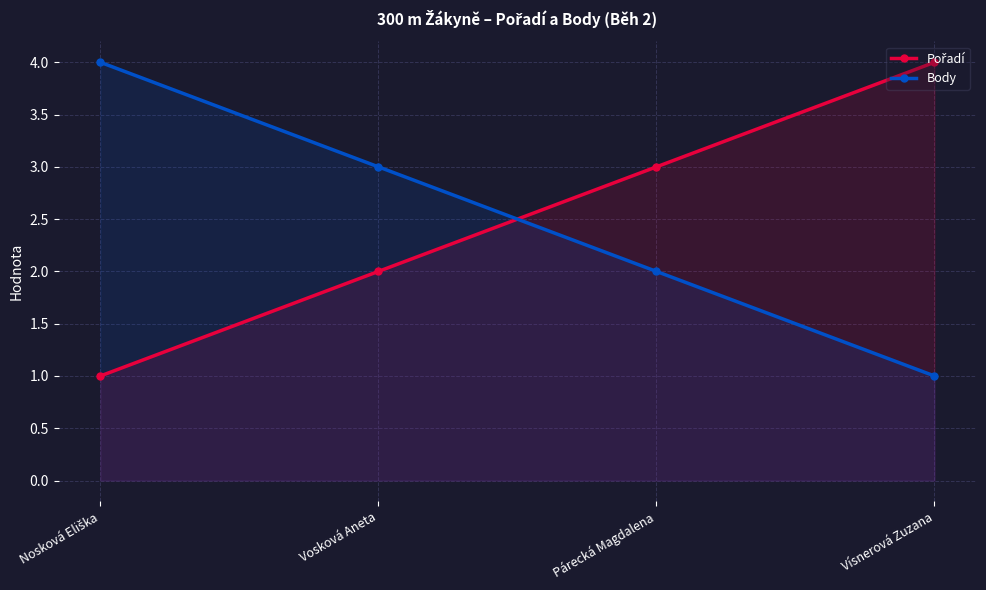

What is the label of the 1st point from the right?

Vísnerová Zuzana